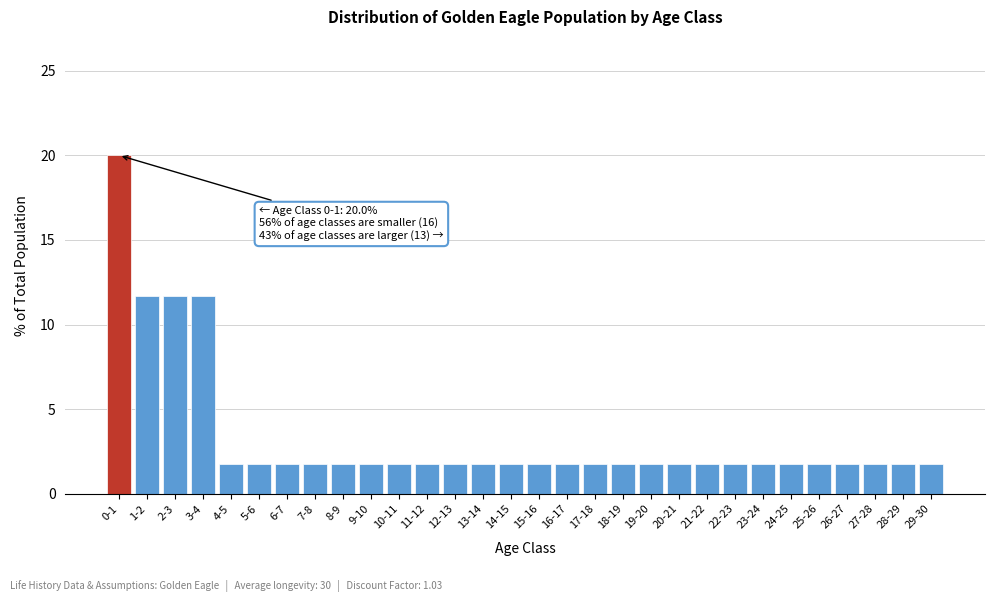

Reading right to left, extract all data points from this chart.

1.7	1.7	1.7	1.7	1.7	1.7	1.7	1.7	1.7	1.7	1.7	1.7	1.7	1.7	1.7	1.7	1.7	1.7	1.7	1.7	1.7	1.7	1.7	1.7	1.7	1.7	11.7	11.7	11.7	20.0